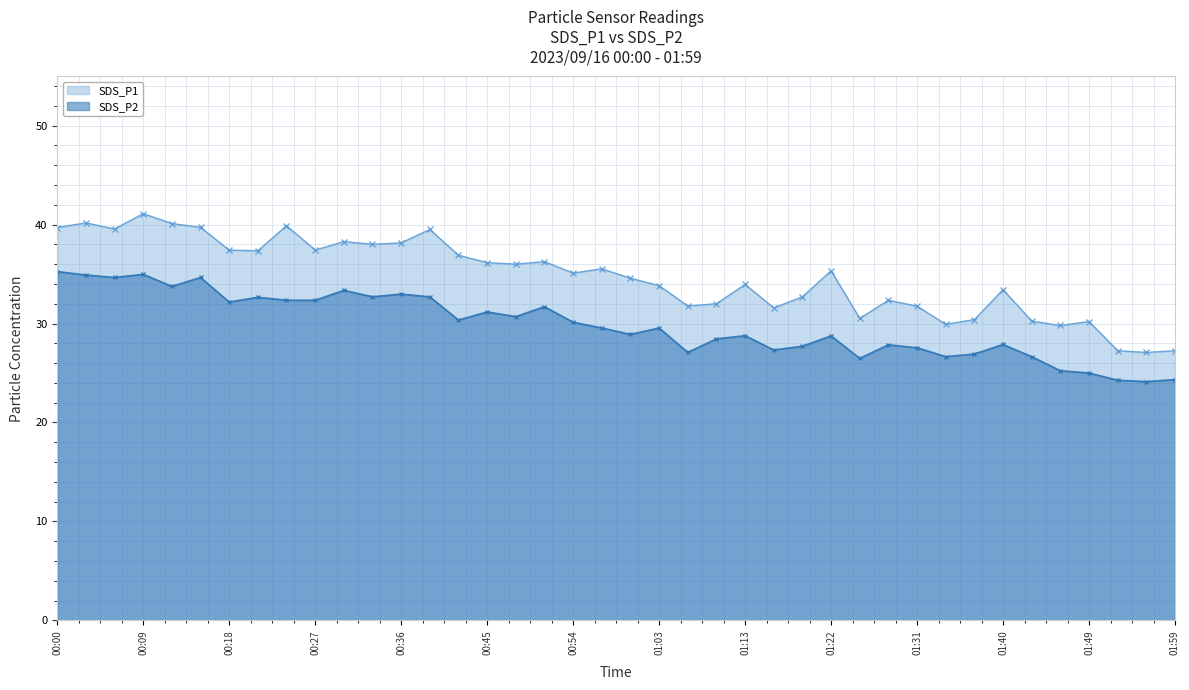

What is the difference between the highest and lowest values at 01:25?

4.0